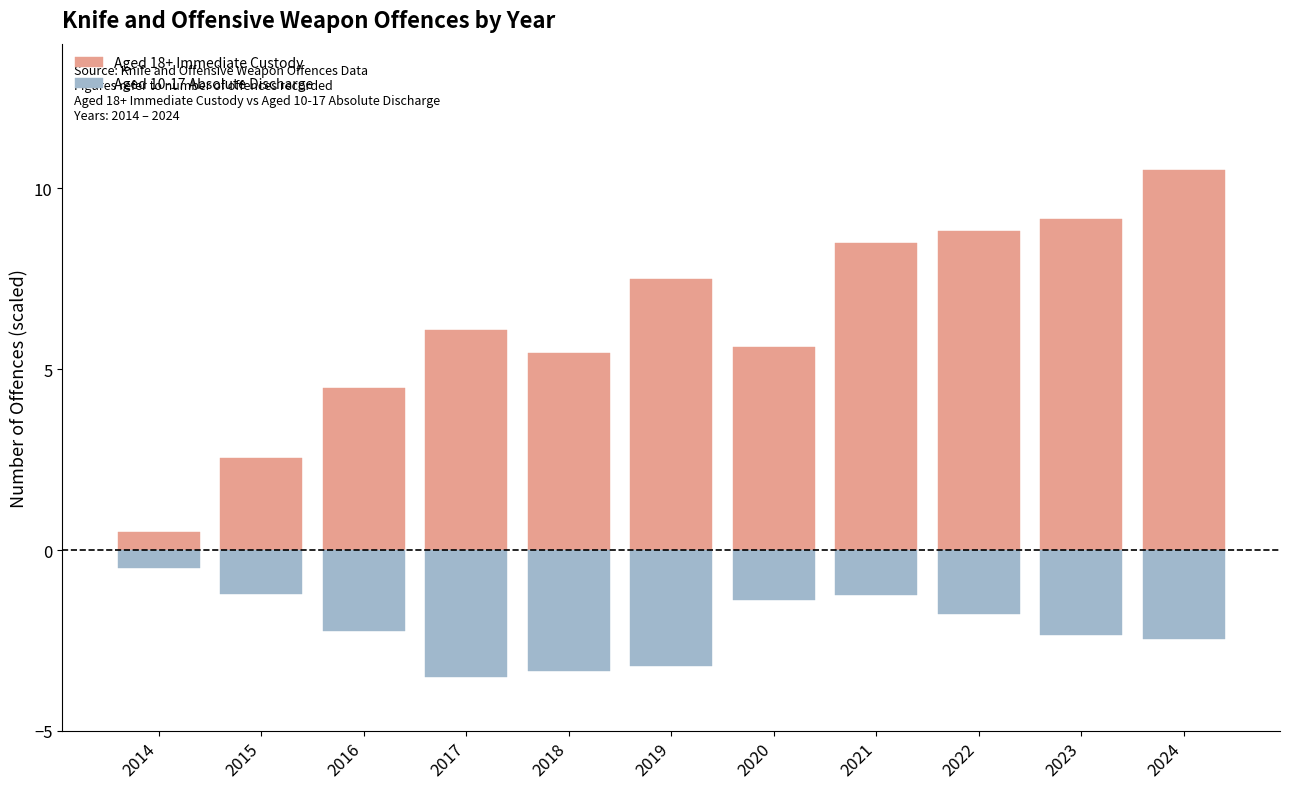

What is the difference between the maximum and minimum values in the Aged 18+ Immediate Custody series?

10.0